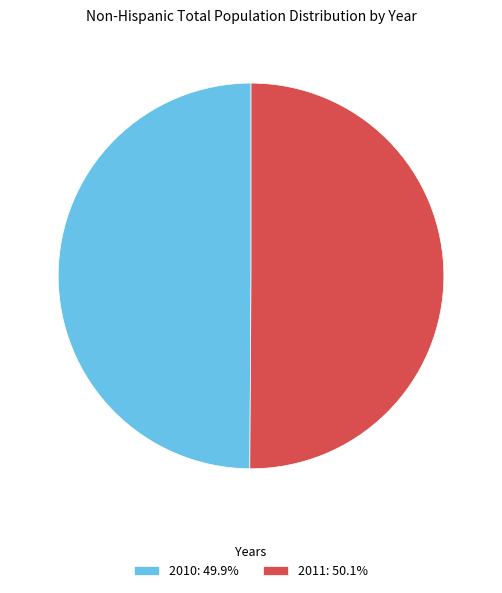

Approximately how many times larger is the value at 2010: 49.9% compared to 2011: 50.1%?

1.0